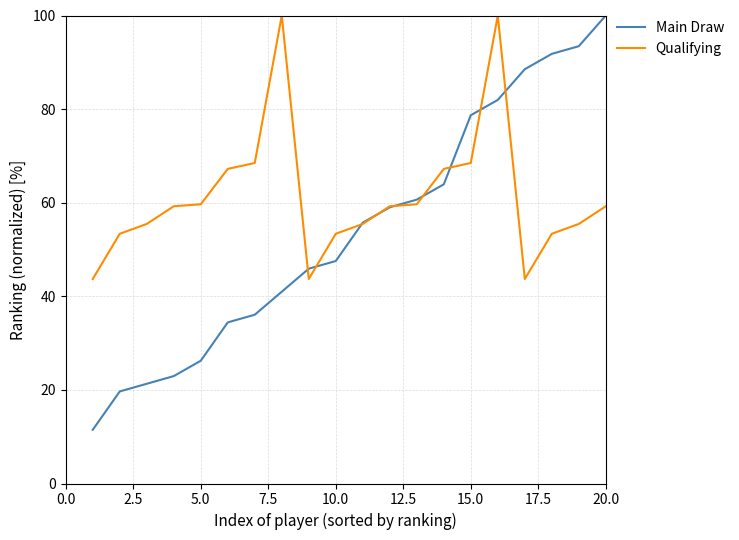

What is the difference between the second highest and second lowest values in the Main Draw series?

73.8